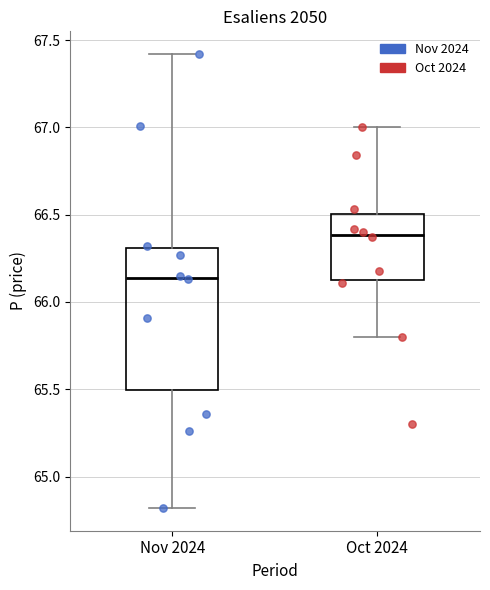

Reading left to right, read every box against the y-axis: the position of its median line, the range the box covers, and the ends of its whiskers. The values are not printed on the chart, so give them approximately, as read against the axis.

Nov 2024: median 66.15, box 65.50 to 66.30, whiskers 64.80 to 67.40
Oct 2024: median 66.40, box 66.15 to 66.50, whiskers 65.80 to 67.00